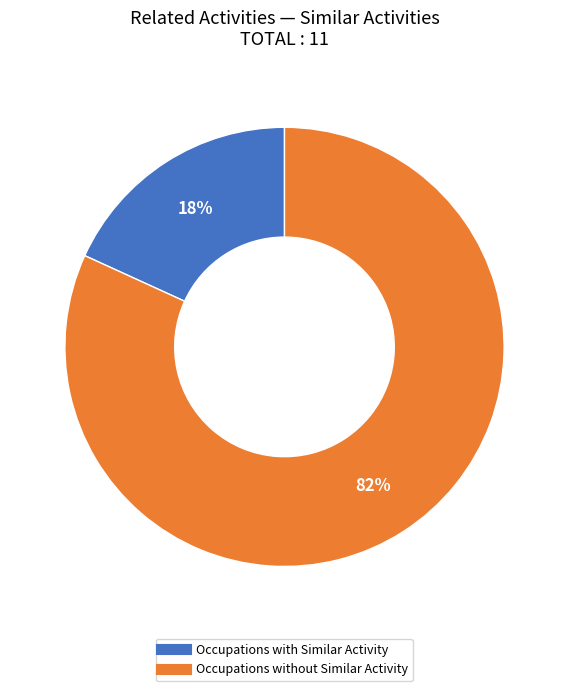

How many segments does this pie chart have?

2